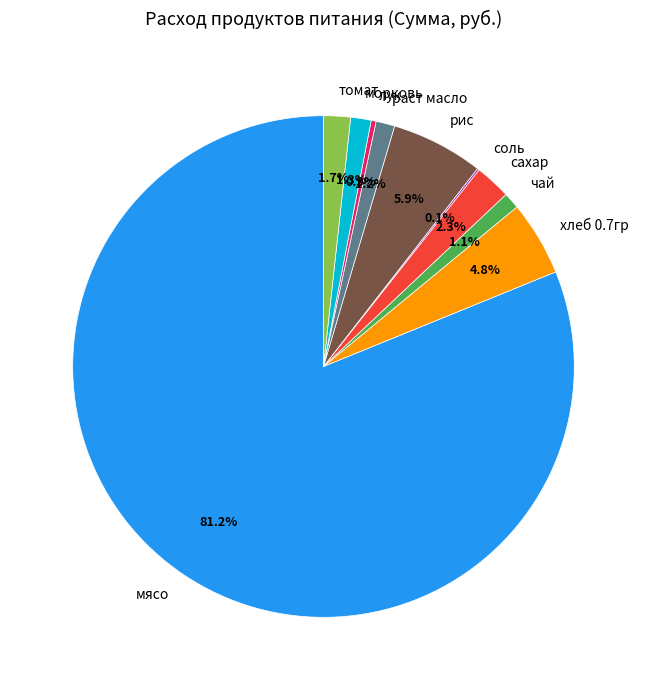

What is the largest slice in the pie chart?

мясо